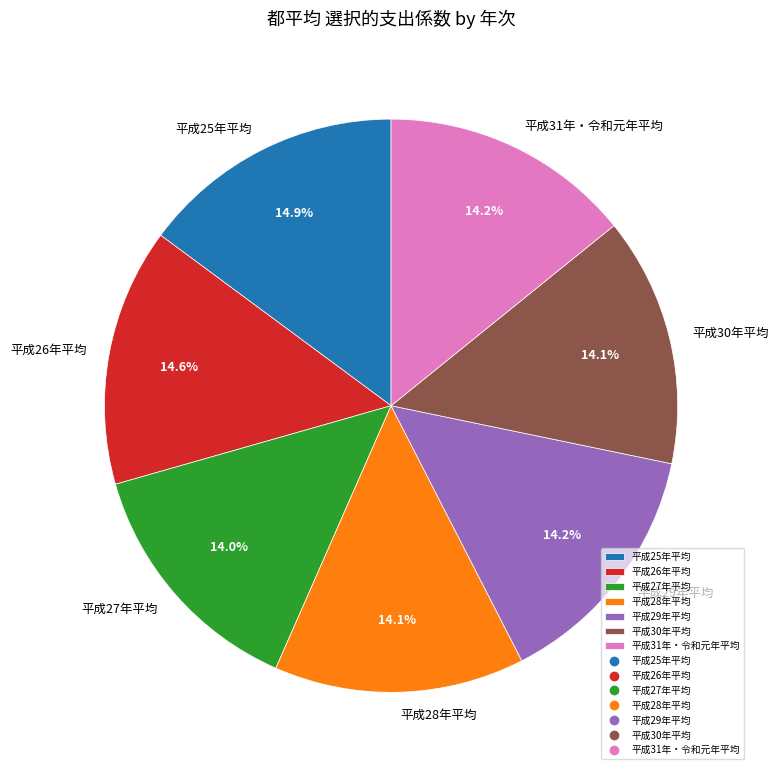

What is the ratio of the value at 平成29年平均 to the value at 平成31年・令和元年平均?

1.0